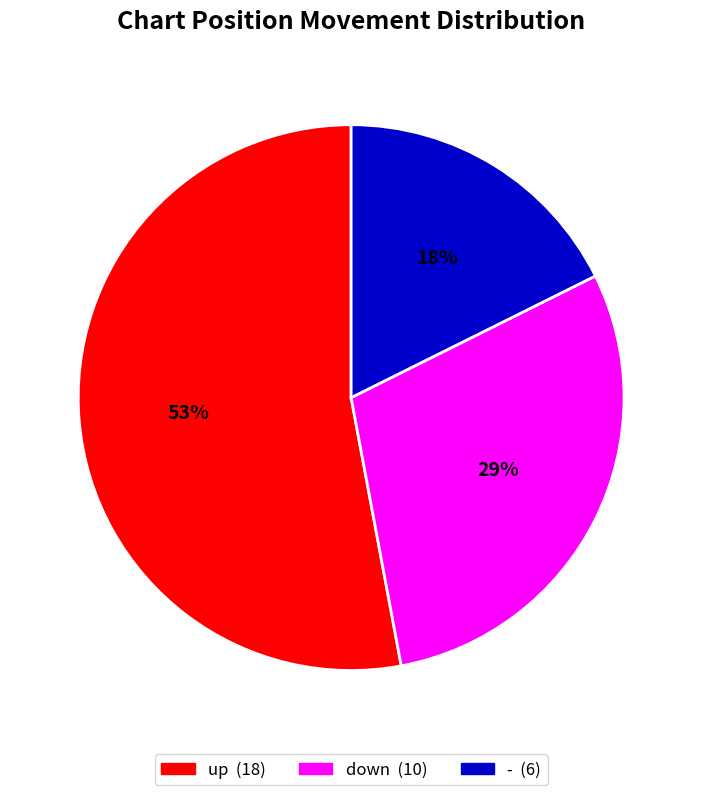

Between down and up, which is larger?

up